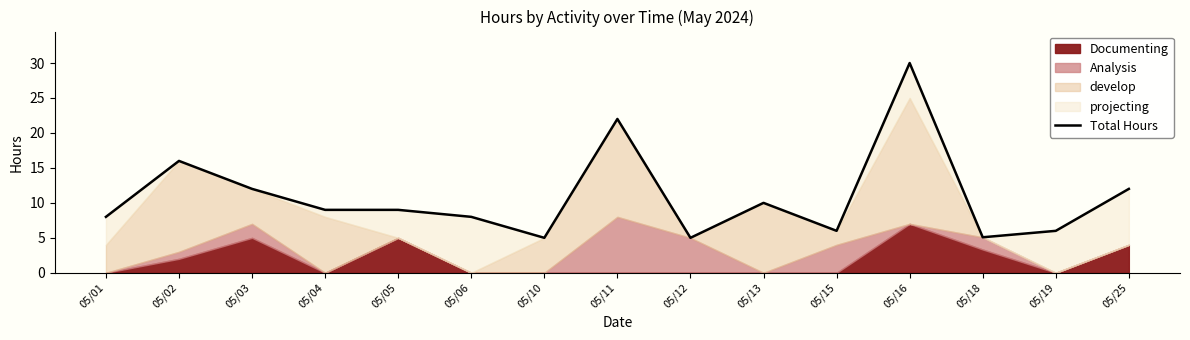

Reading right to left, what are all the values shown in this chart?

12.0	6.0	5.1	30.0	6.0	10.0	5.0	22.0	5.0	8.0	9.0	9.0	12.0	16.0	8.0